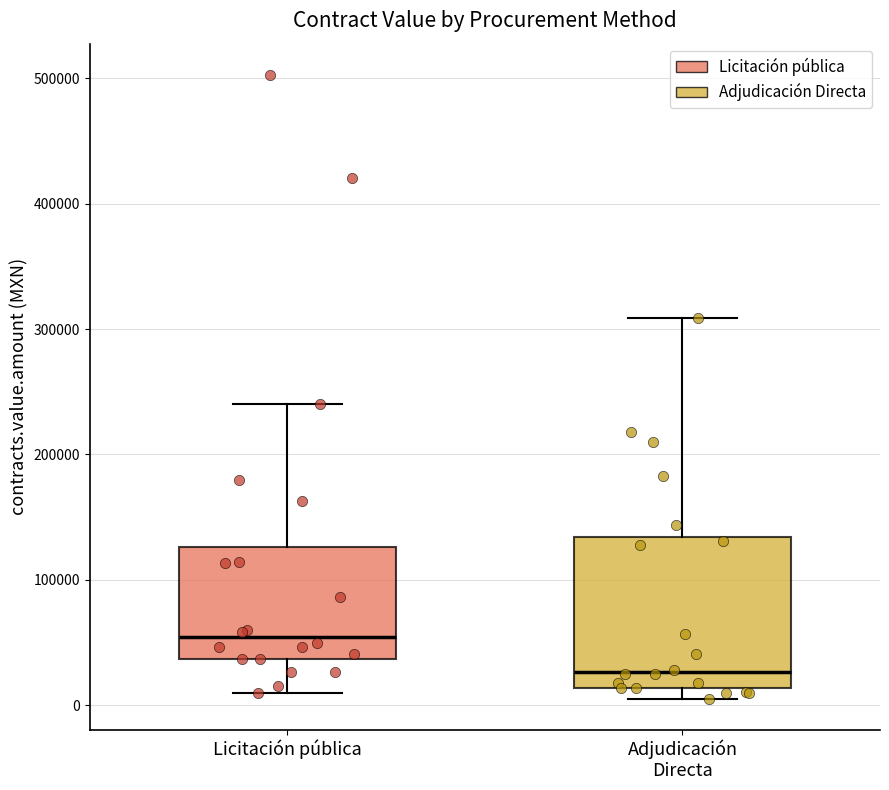

Comparing the boxes themselves (not the whiskers), which one is the tallest?

Adjudicación Directa